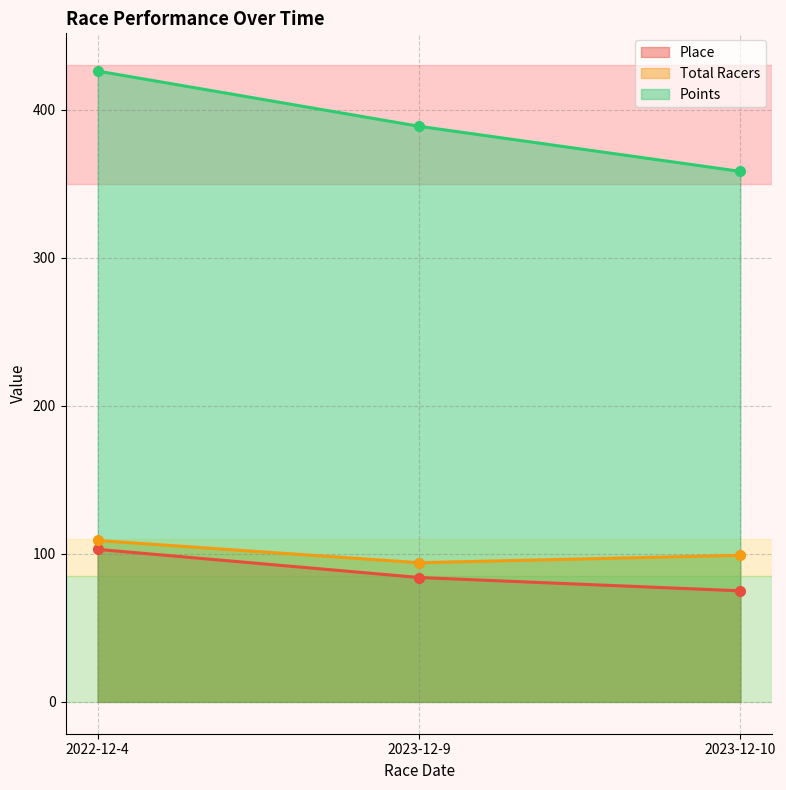

What position from the left is 2023-12-9?

2